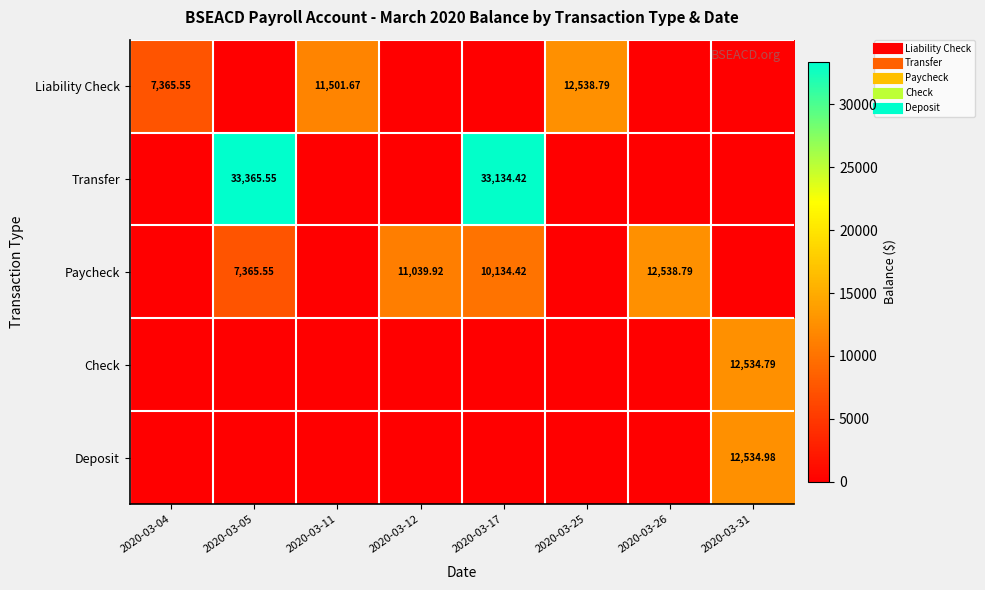

The Liability Check series shows 0.0 at 2020-03-12. True or false?

True